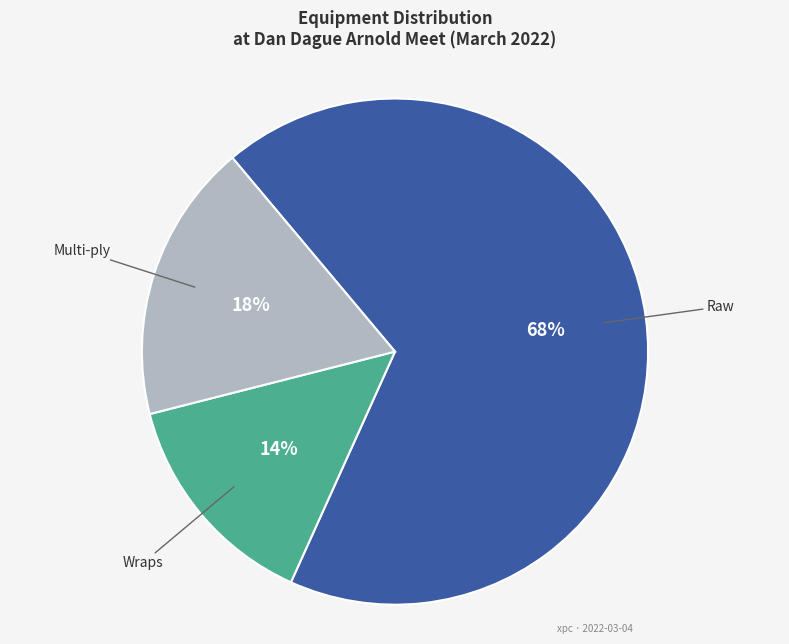

How many slices are in this pie chart?

3